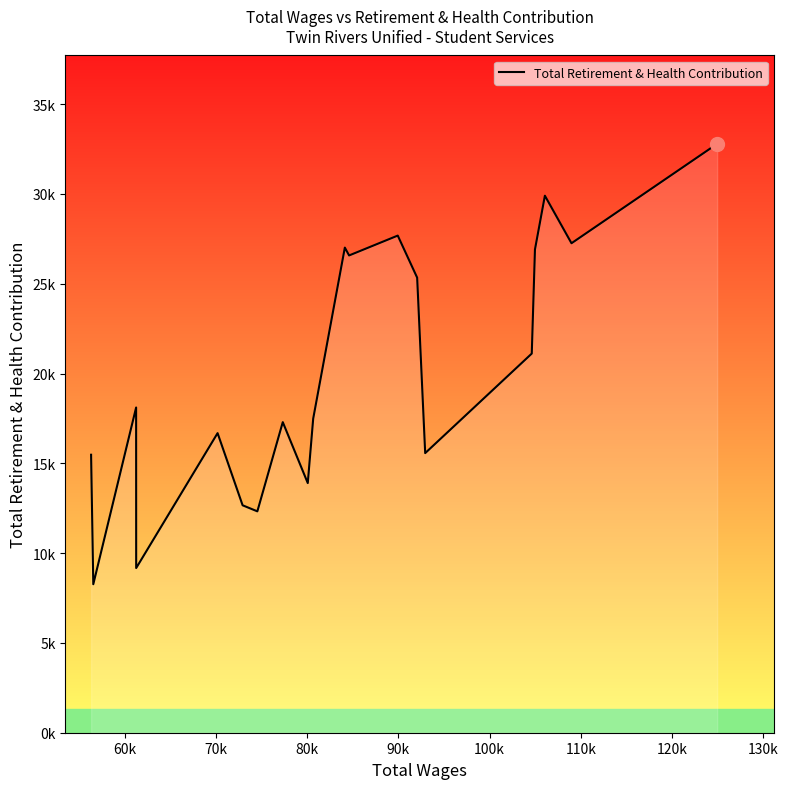

Does the chart display data point markers on the line(s)?

No